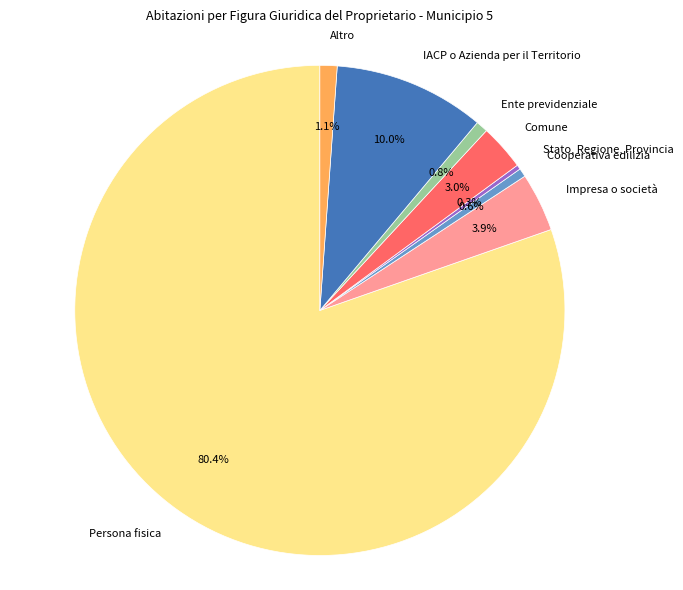

What is the largest slice in the pie chart?

Persona fisica